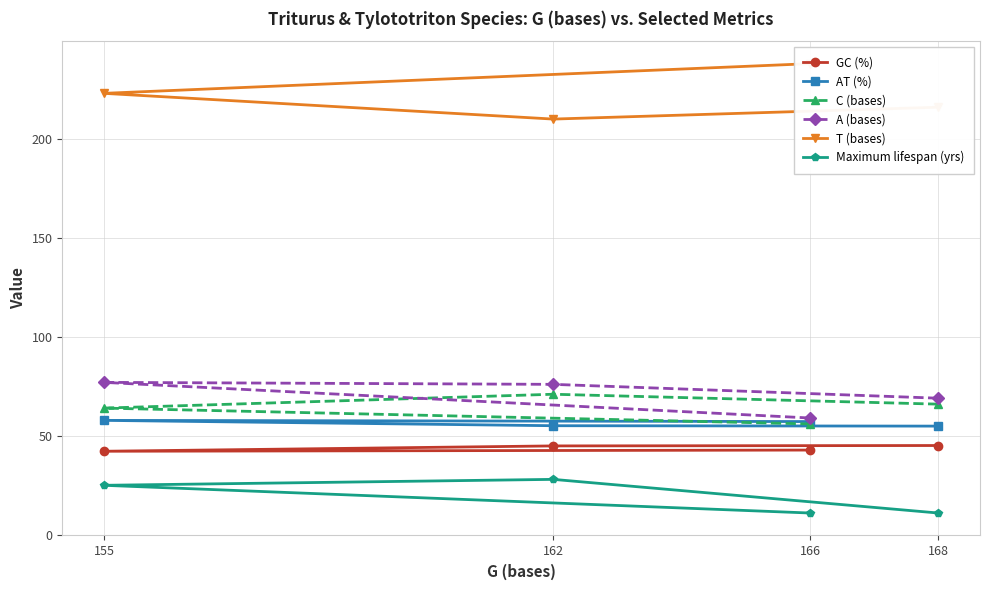

The C (bases) series shows 56.0 at 166. True or false?

True